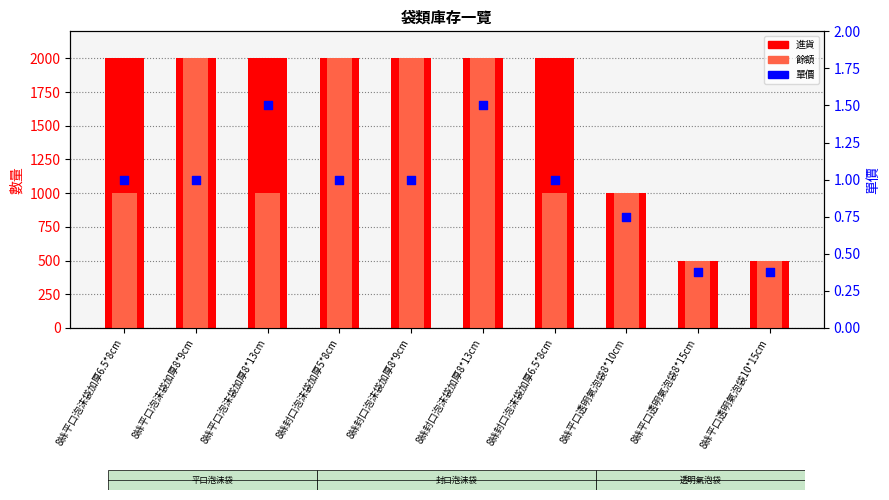

Which series has the widest spread of Y values?

進貨